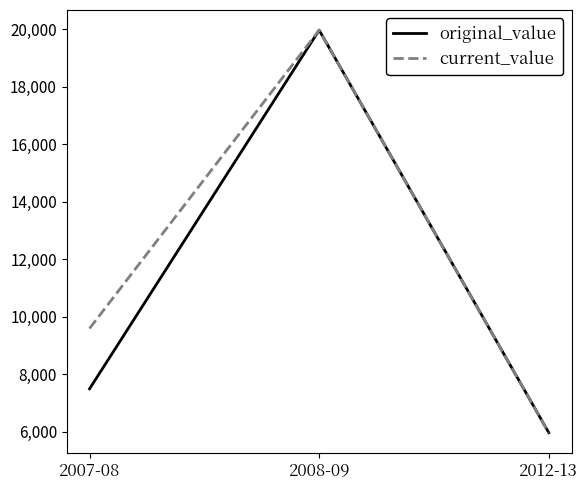

How many lines are shown in the chart?

2